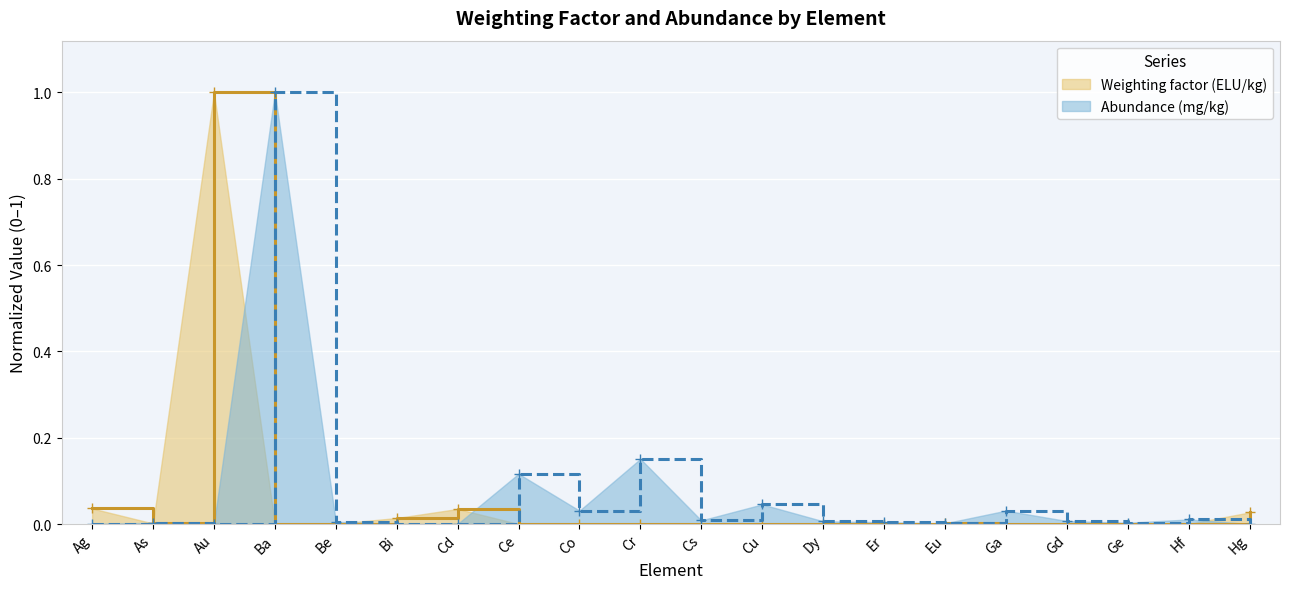

True or false: Abundance and Weighting factor (ELU/kg) cross at least once.

True